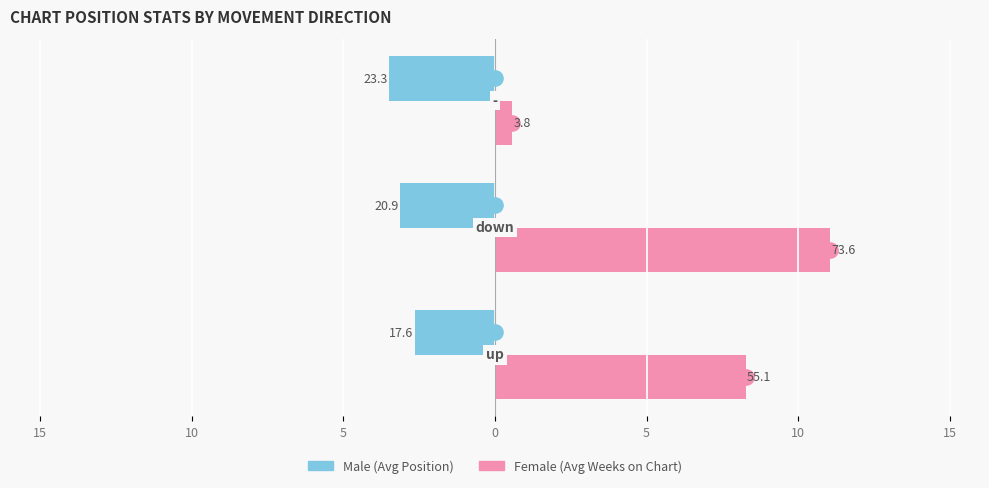

What is the total value across all series at 10?

7.9